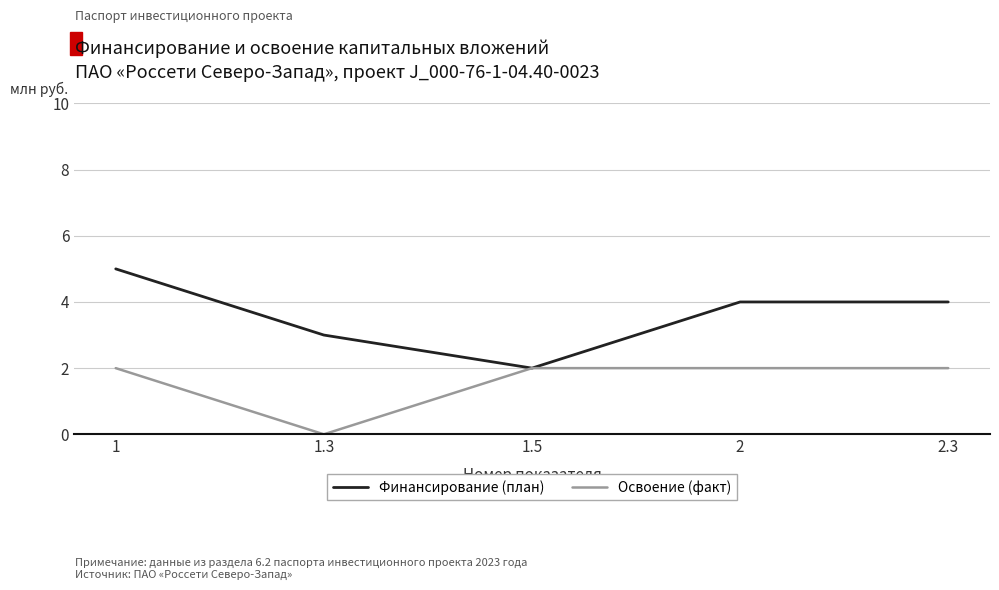

Does the chart display data point markers on the line(s)?

No